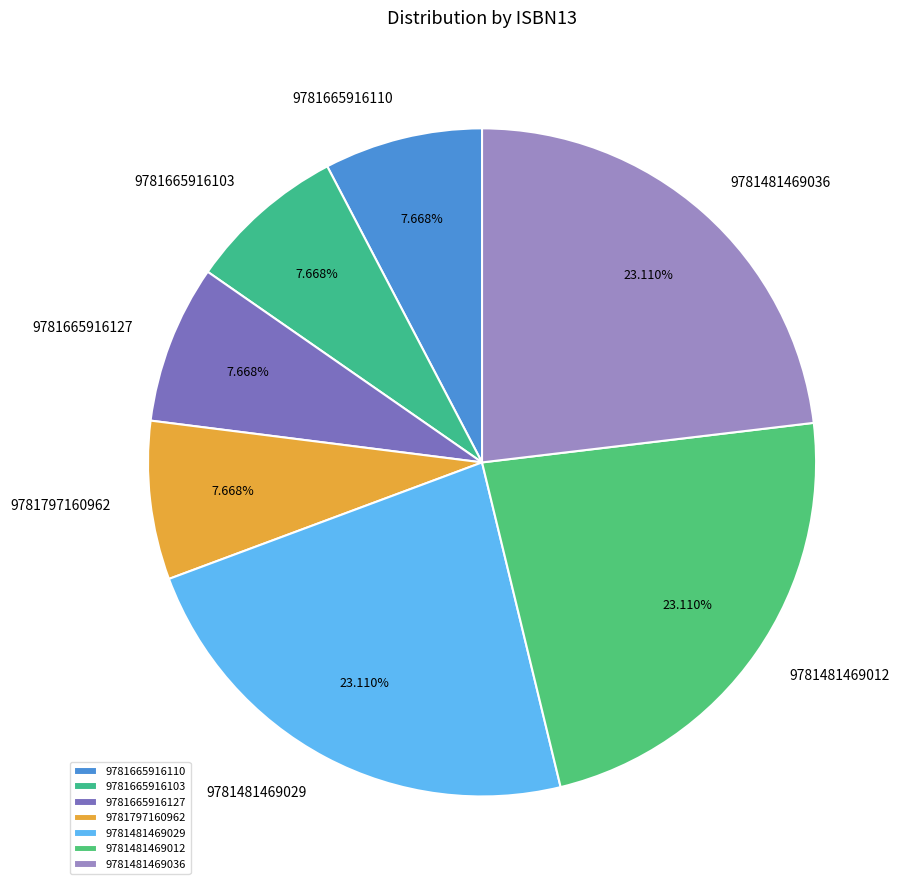

Count the number of slices in the pie.

7